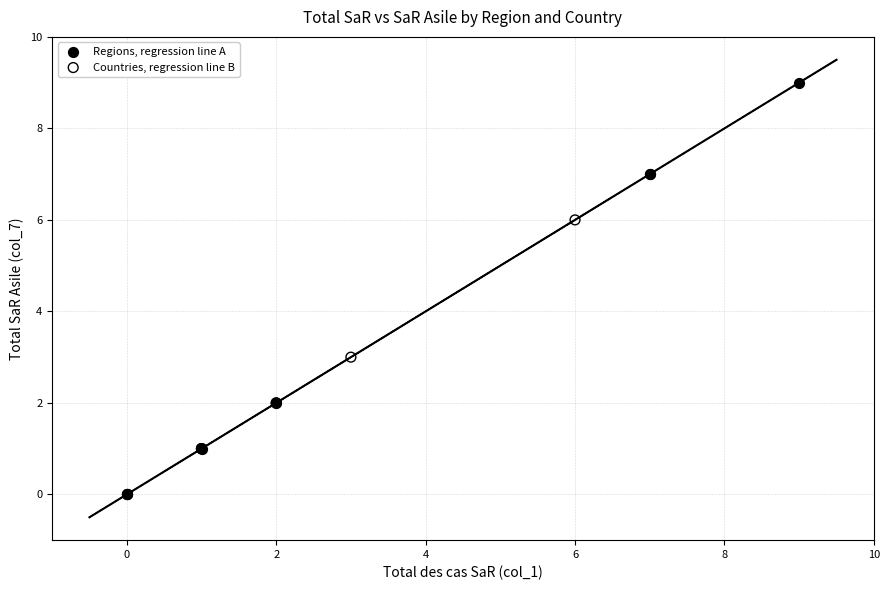

Which series reaches the minimum Y coordinate?

Regions, regression line A